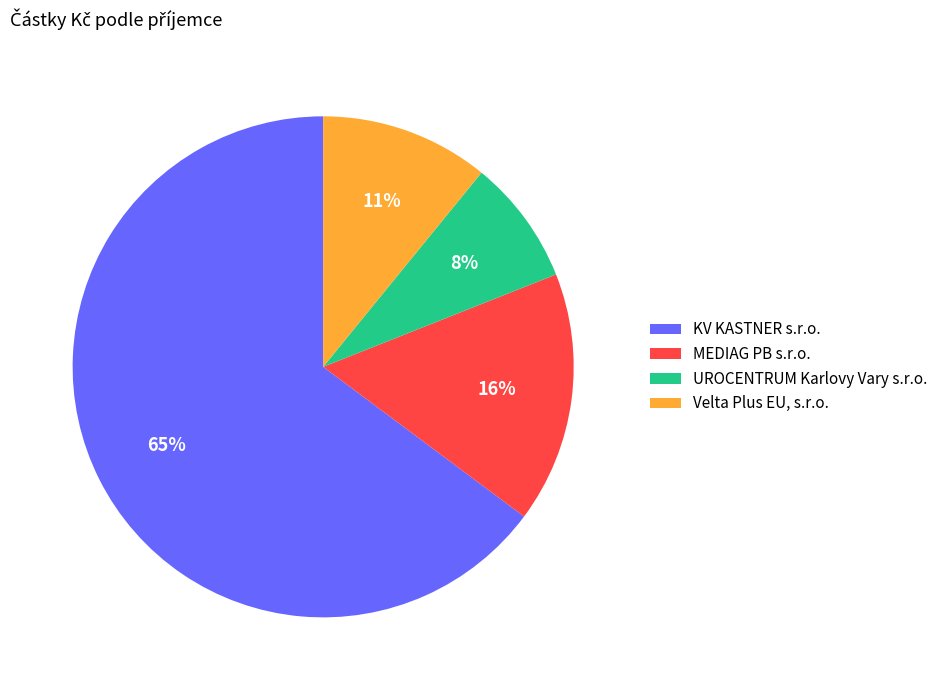

The UROCENTRUM Karlovy Vary s.r.o. slice represents 2% of the pie. True or false?

False